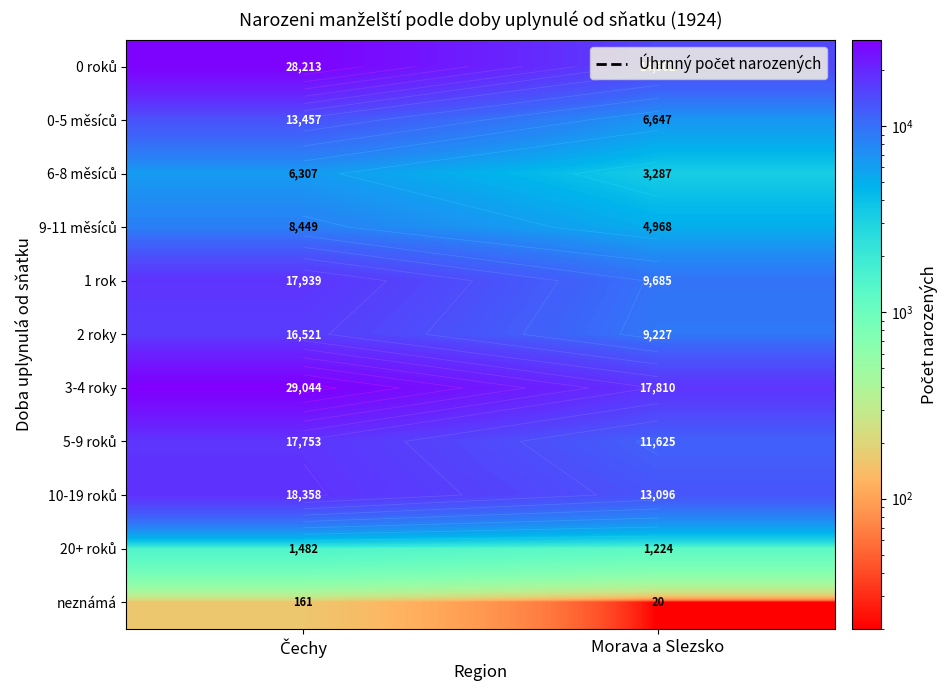

Count the number of data series in this chart.

11